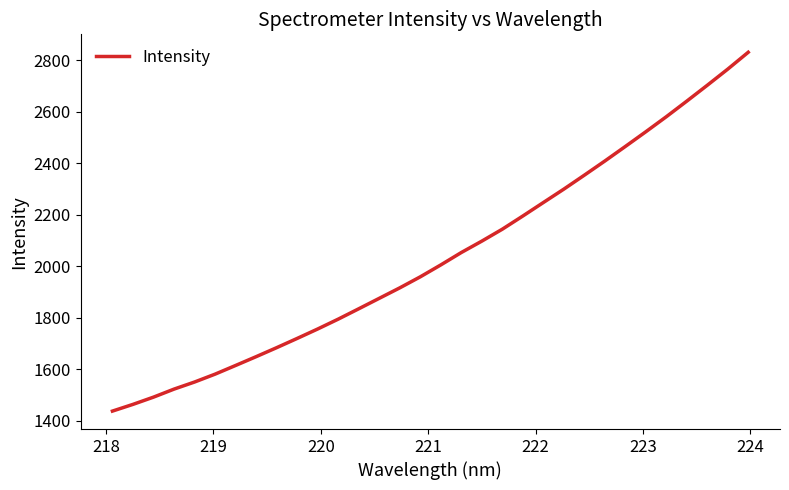

Count the number of data series in this chart.

1